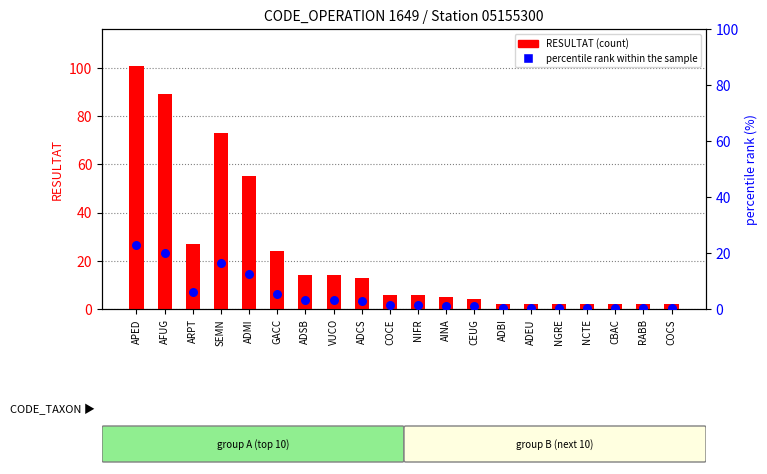

At which category is the sum across all series the highest?

APED